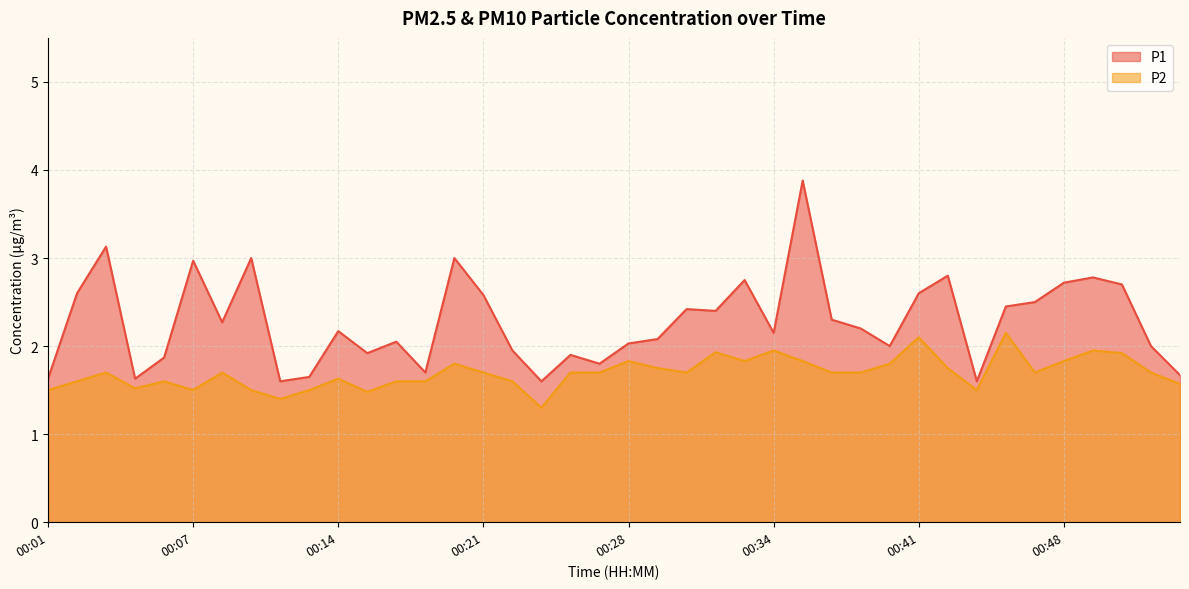

Reading left to right, transcribe all the data shown in this chart.

P1: 00:01=1.6	00:02=2.6	00:03=3.1	00:05=1.6	00:06=1.9	00:07=3.0	00:09=2.3	00:10=3.0	00:11=1.6	00:13=1.6	00:14=2.2	00:15=1.9	00:17=2.0	00:18=1.7	00:19=3.0	00:21=2.6	00:22=1.9	00:24=1.6	00:25=1.9	00:26=1.8	00:28=2.0	00:29=2.1	00:30=2.4	00:32=2.4	00:33=2.8	00:34=2.1	00:36=3.9	00:37=2.3	00:38=2.2	00:40=2.0	00:41=2.6	00:42=2.8	00:44=1.6	00:45=2.5	00:46=2.5	00:48=2.7	00:49=2.8	00:51=2.7	00:52=2.0	00:53=1.7
P2: 00:01=1.5	00:02=1.6	00:03=1.7	00:05=1.5	00:06=1.6	00:07=1.5	00:09=1.7	00:10=1.5	00:11=1.4	00:13=1.5	00:14=1.6	00:15=1.5	00:17=1.6	00:18=1.6	00:19=1.8	00:21=1.7	00:22=1.6	00:24=1.3	00:25=1.7	00:26=1.7	00:28=1.8	00:29=1.8	00:30=1.7	00:32=1.9	00:33=1.8	00:34=1.9	00:36=1.8	00:37=1.7	00:38=1.7	00:40=1.8	00:41=2.1	00:42=1.8	00:44=1.5	00:45=2.1	00:46=1.7	00:48=1.8	00:49=1.9	00:51=1.9	00:52=1.7	00:53=1.6